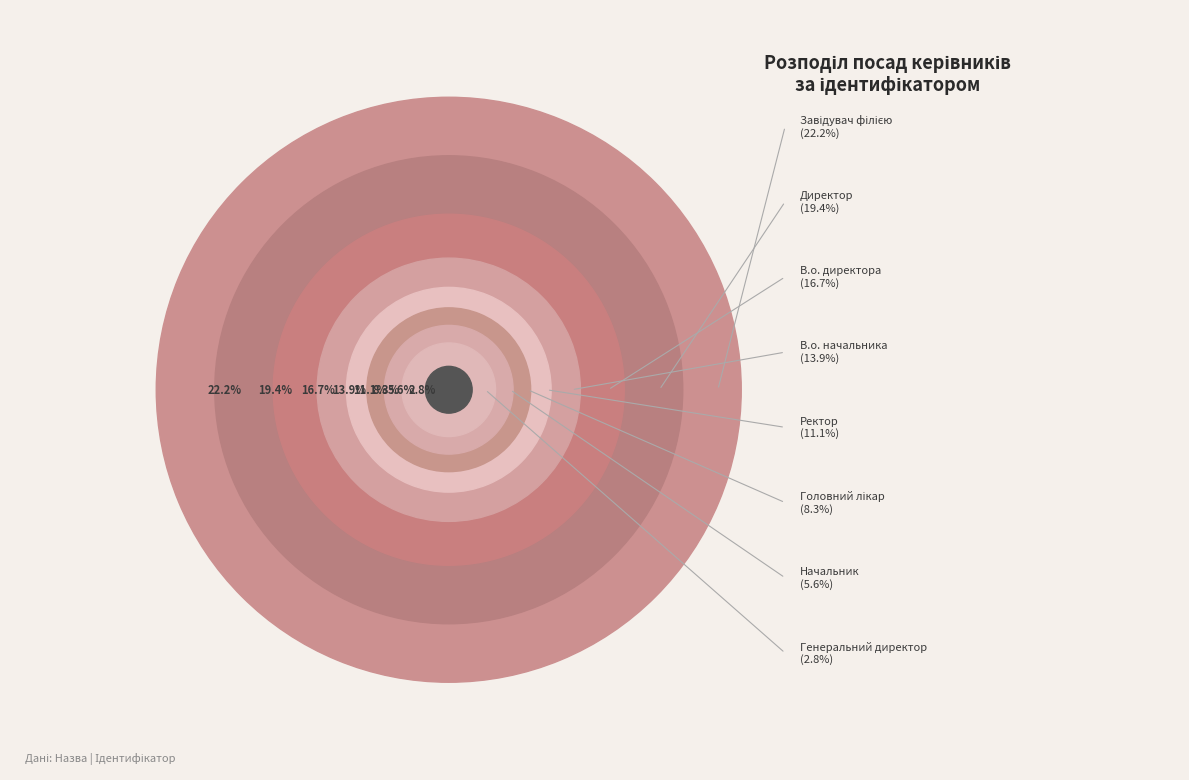

To the nearest percent, what is the difference between the Головний лікар and Завідувач філією slice percentages?

14%